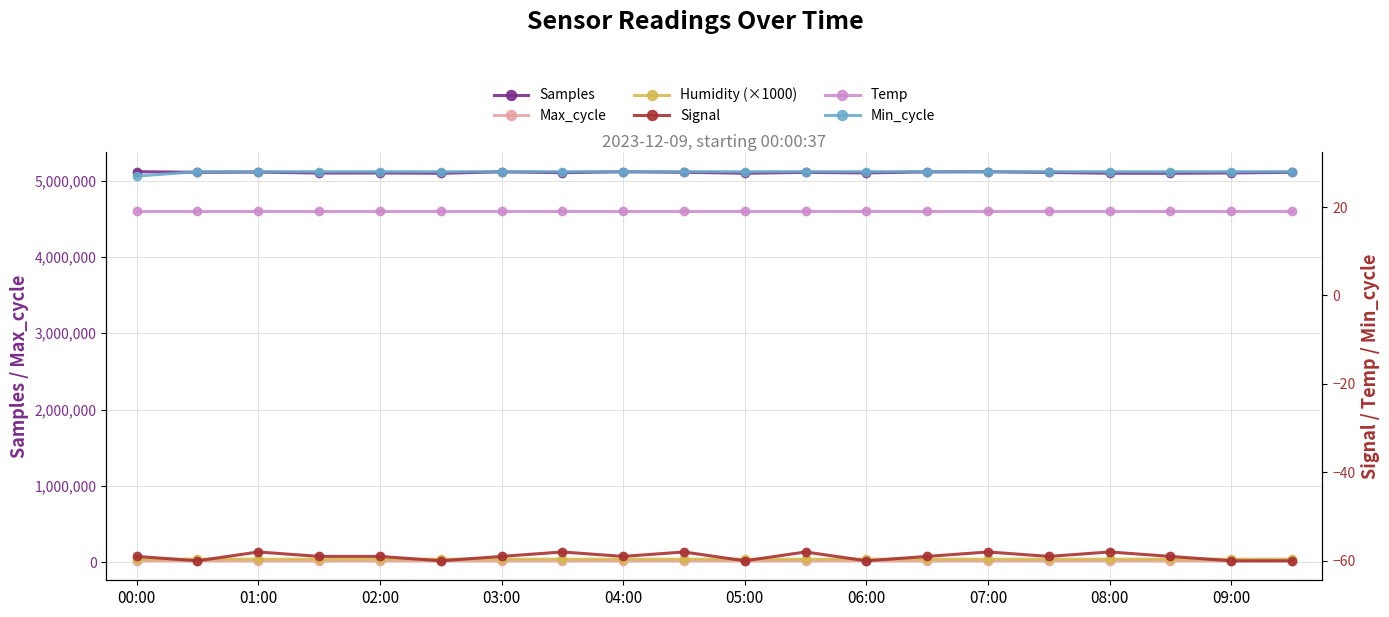

What is the sum of the Humidity (×1000) values at 16 and 17?

83100.0